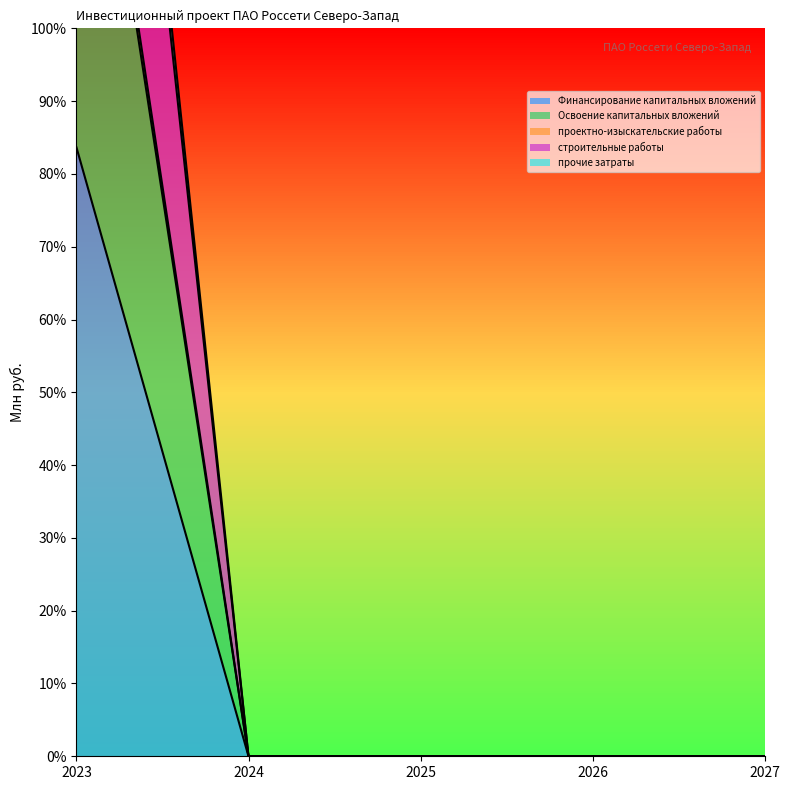

What are all the series names shown in the legend?

Финансирование капитальных вложений, Освоение капитальных вложений, проектно-изыскательские работы, строительные работы, прочие затраты